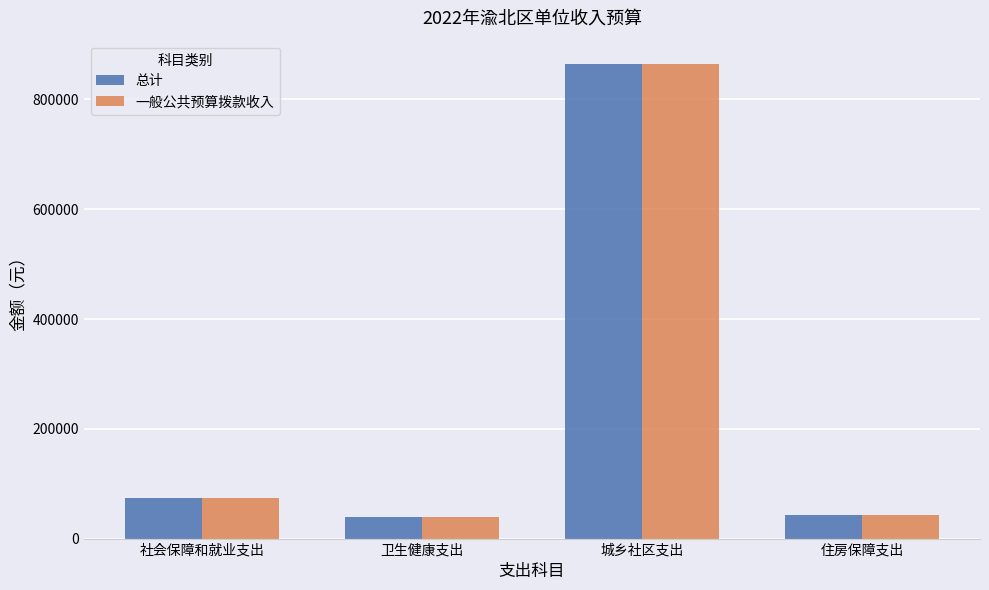

What is the label of the 3rd bar from the left?

城乡社区支出